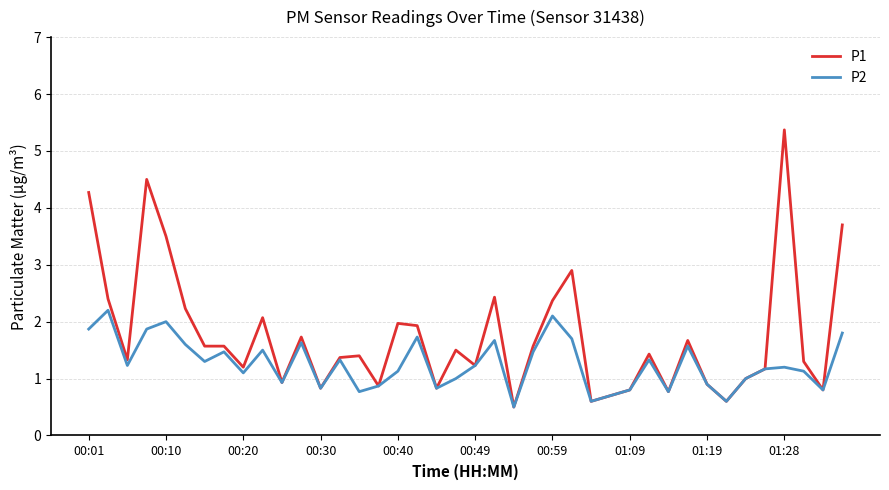

Count the number of categories in the chart.

40